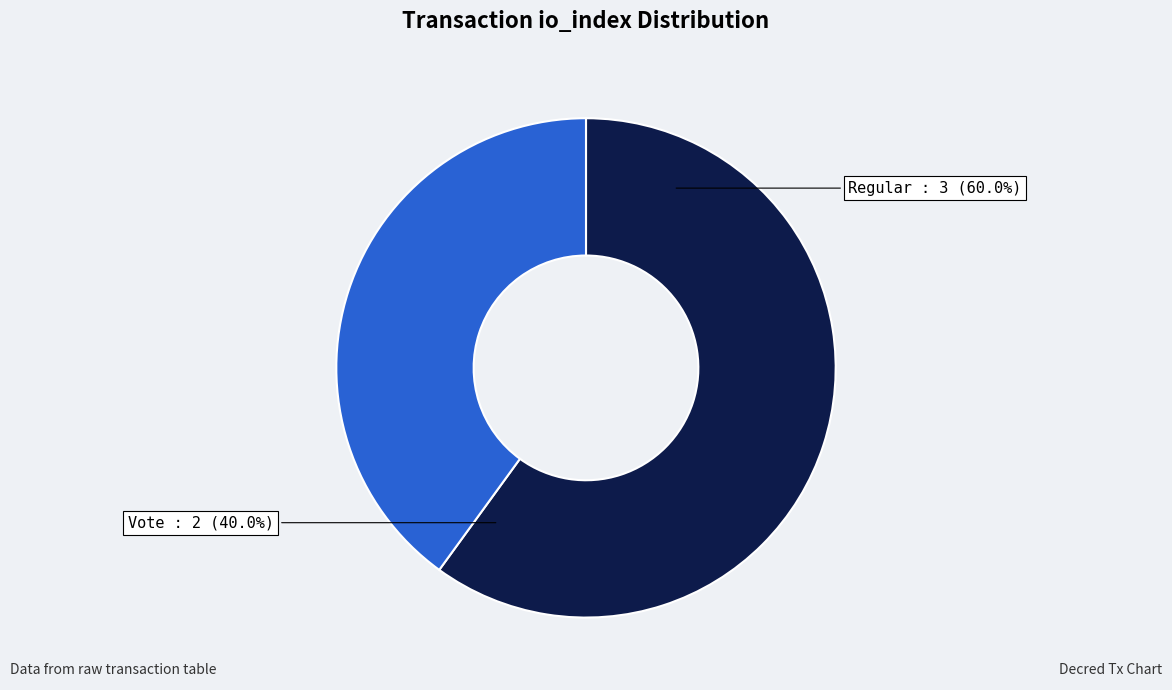

Is it true that Regular (io_index=3) is 67% of the pie?

False